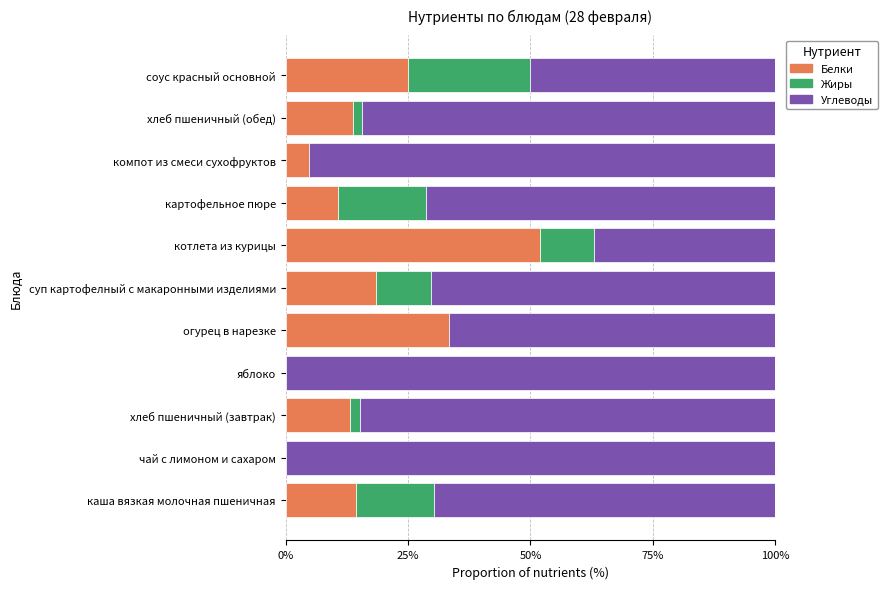

What is the highest value of the Белки series?

51.9